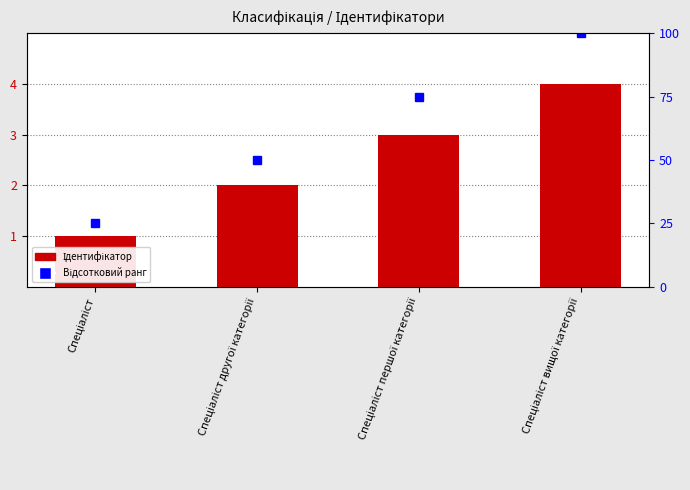

What is the difference between the maximum and minimum values?

3